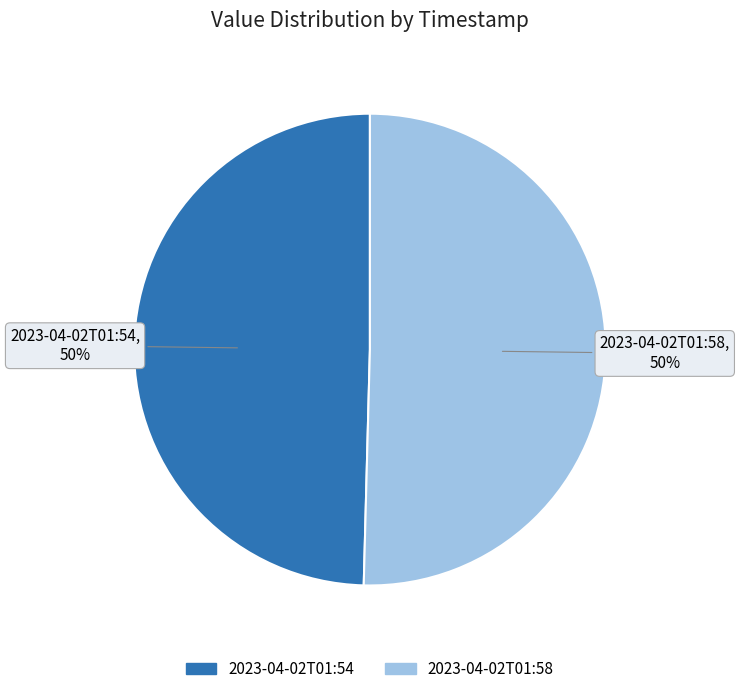

To the nearest percent, what is the average slice percentage?

50%